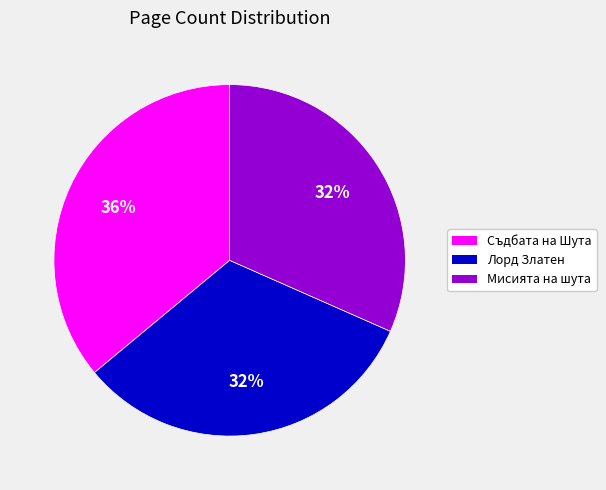

Which category has the biggest portion of the pie?

Съдбата на Шута